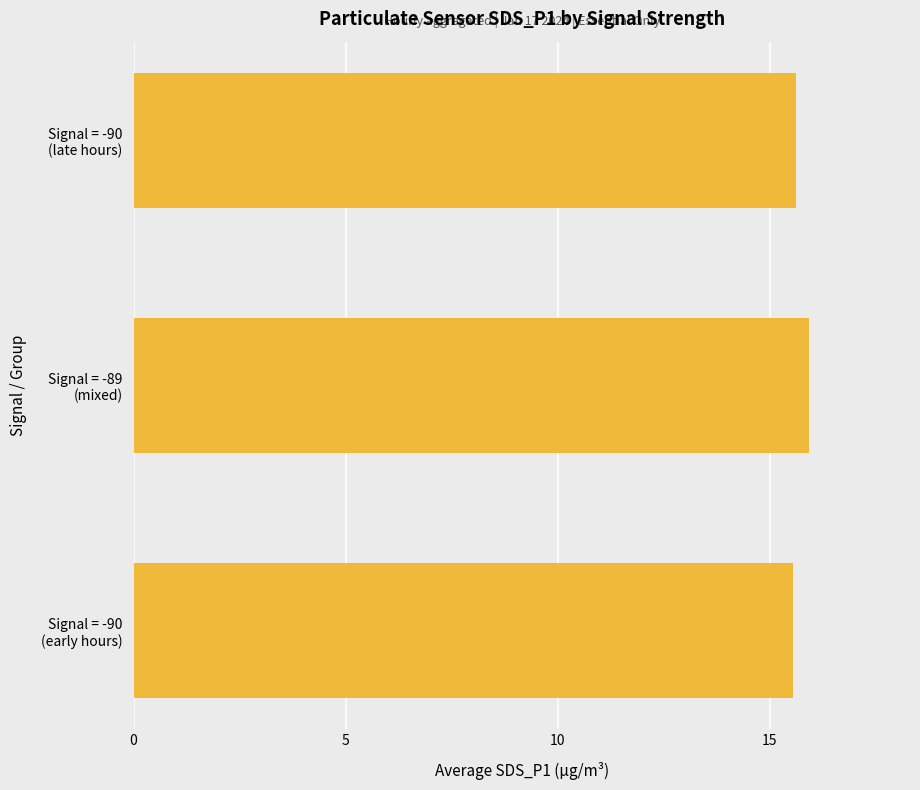

At which category does the chart reach its peak across all series?

Signal = -89
(mixed)